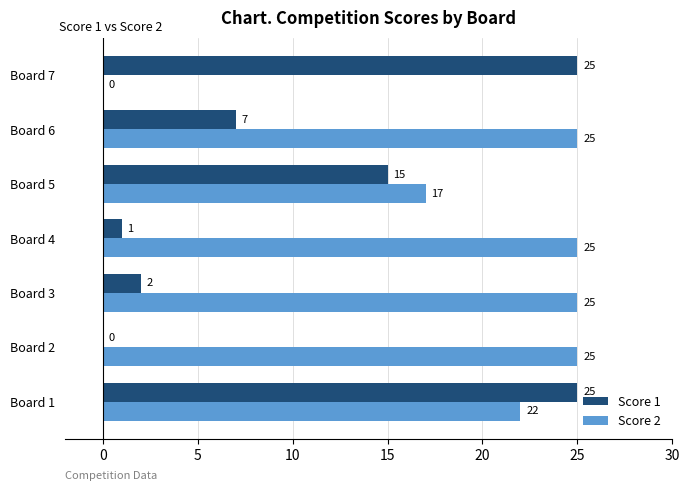

Which series has the largest total across all categories?

Score 2